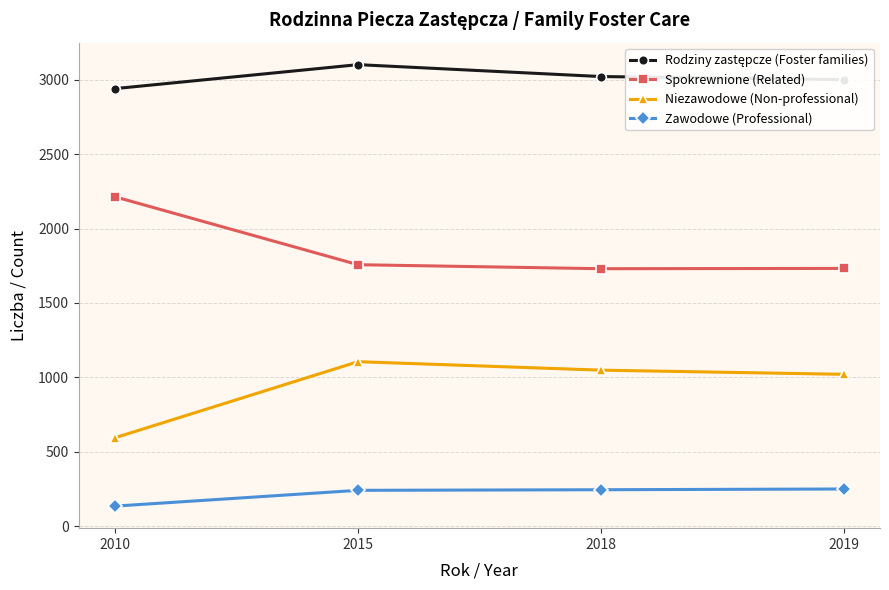

Count the number of data series in this chart.

4